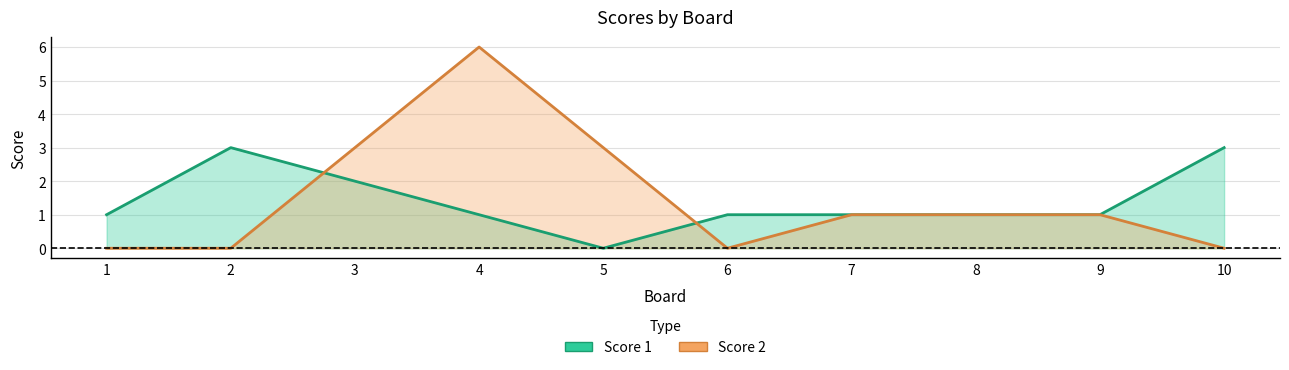

At which category does Score 2 reach its first local peak?

4